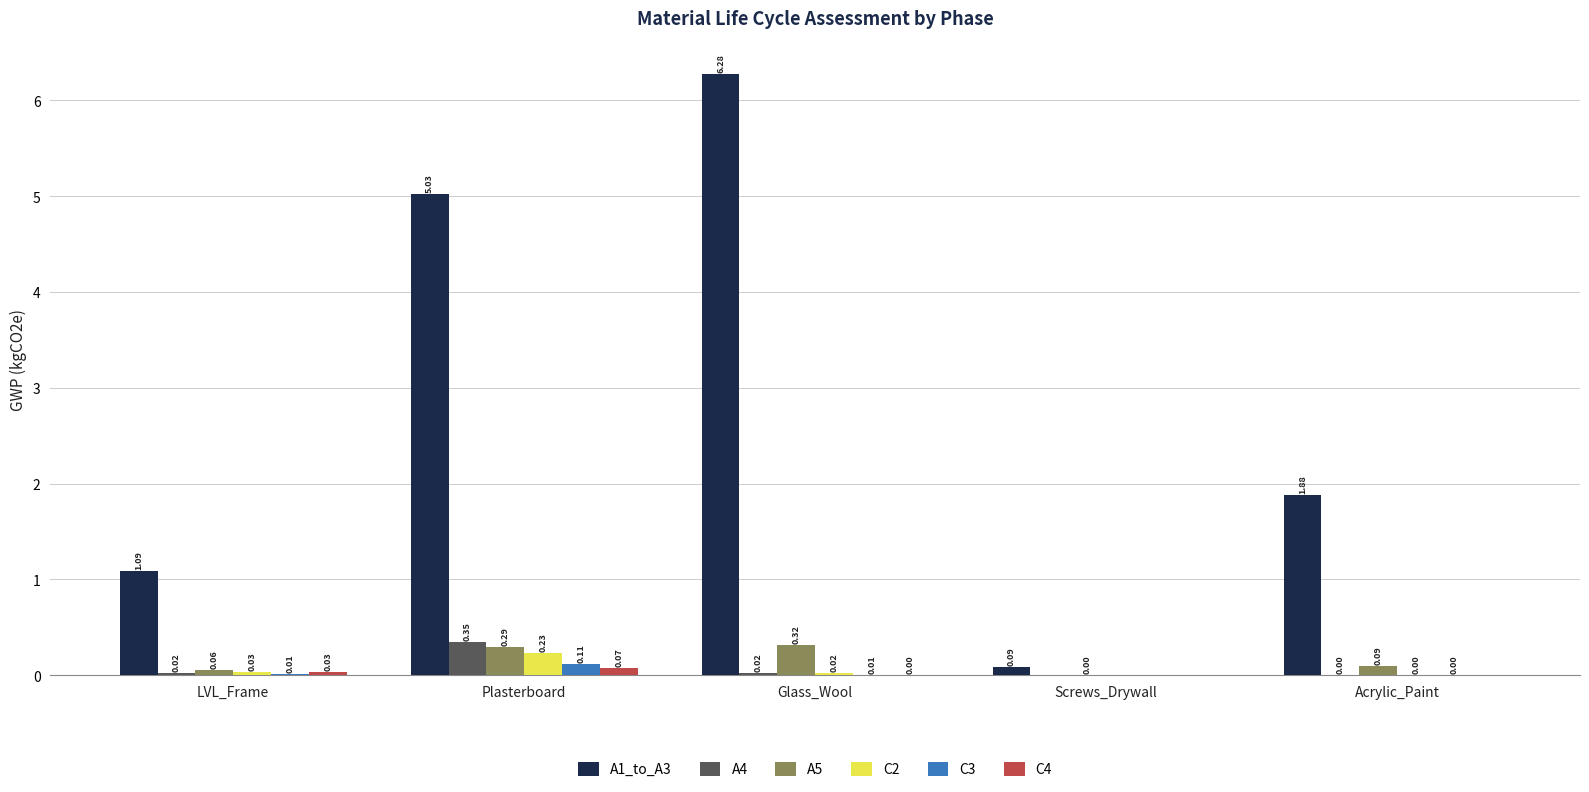

Where does the A1_to_A3 series first go above 1?

LVL_Frame